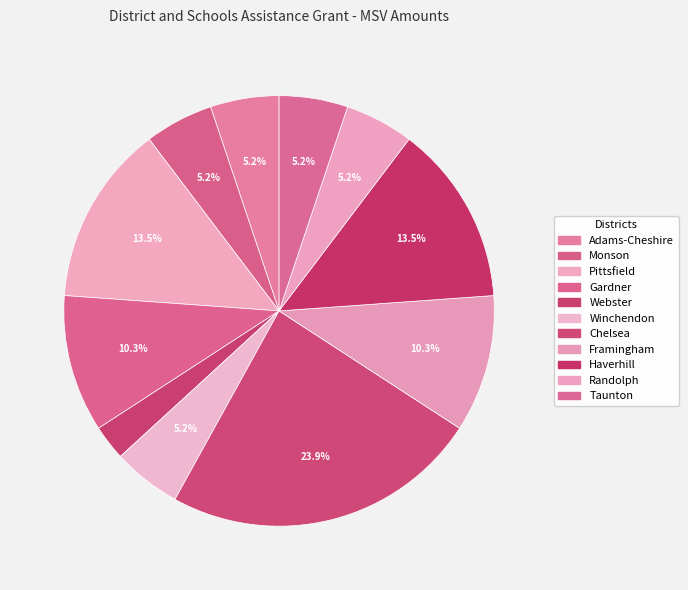

How many slices are in this pie chart?

11